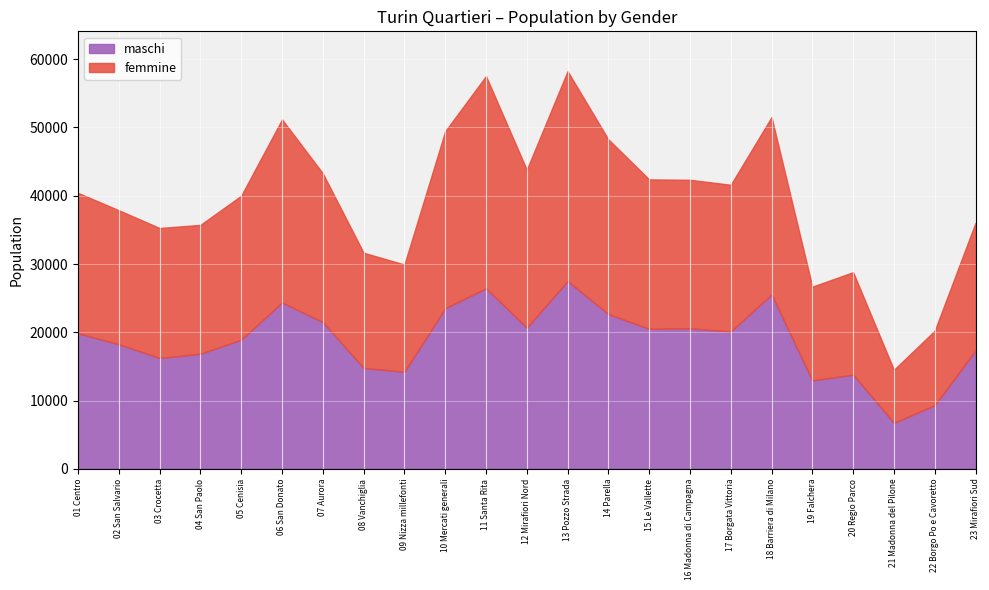

What is the label of the 11th point from the left?

11 Santa Rita